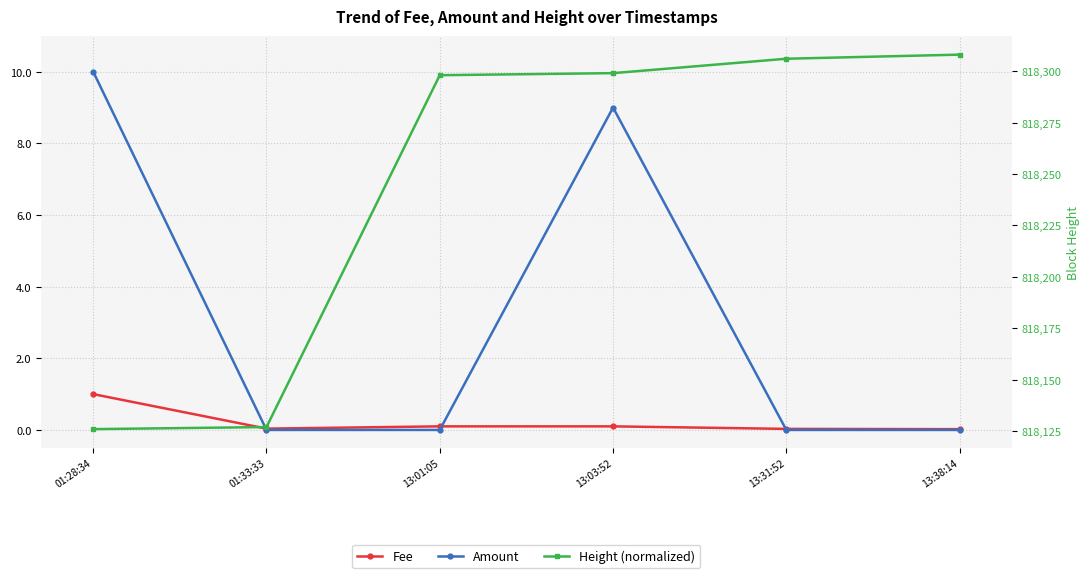

How many data points does each series have?

6